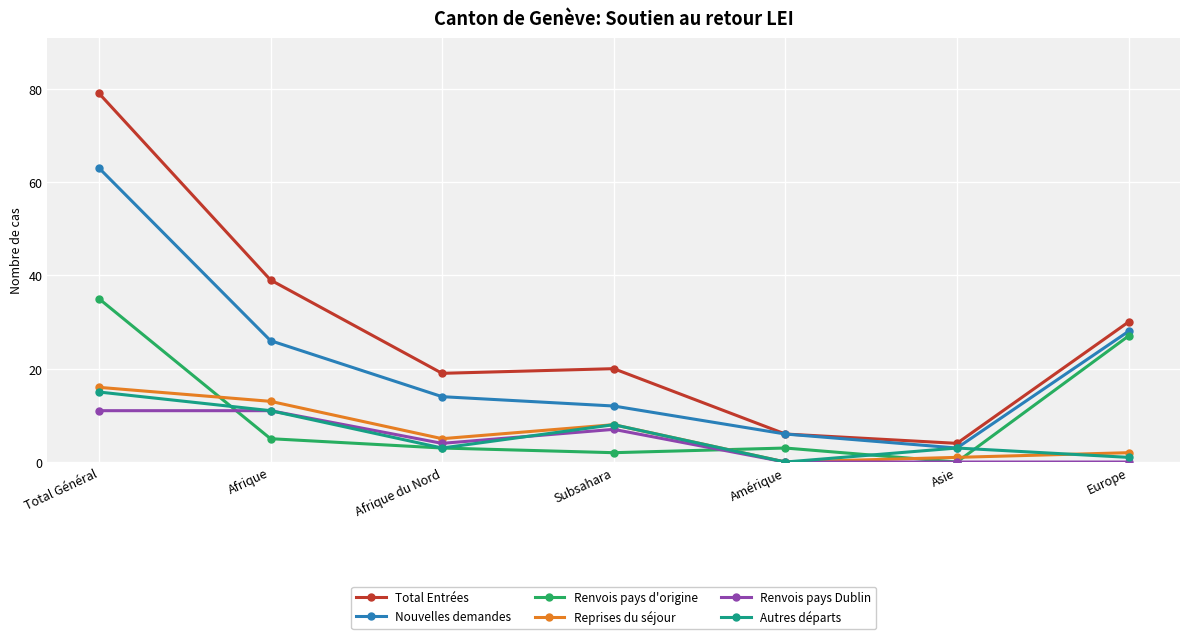

Reading left to right, extract all data points from this chart.

Total Entrées: Total Général=79	Afrique=39	Afrique du Nord=19	Subsahara=20	Amérique=6	Asie=4	Europe=30
Nouvelles demandes: Total Général=63	Afrique=26	Afrique du Nord=14	Subsahara=12	Amérique=6	Asie=3	Europe=28
Renvois pays d'origine: Total Général=35	Afrique=5	Afrique du Nord=3	Subsahara=2	Amérique=3	Asie=0	Europe=27
Reprises du séjour: Total Général=16	Afrique=13	Afrique du Nord=5	Subsahara=8	Amérique=0	Asie=1	Europe=2
Renvois pays Dublin: Total Général=11	Afrique=11	Afrique du Nord=4	Subsahara=7	Amérique=0	Asie=0	Europe=0
Autres départs: Total Général=15	Afrique=11	Afrique du Nord=3	Subsahara=8	Amérique=0	Asie=3	Europe=1